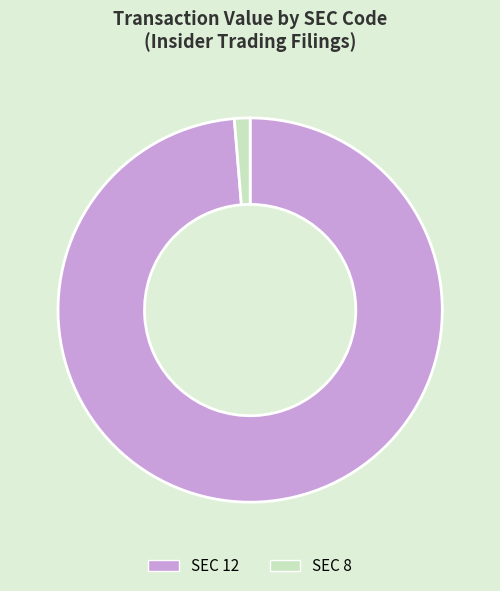

Do SEC 8 and SEC 12 together represent more than half of the pie?

Yes